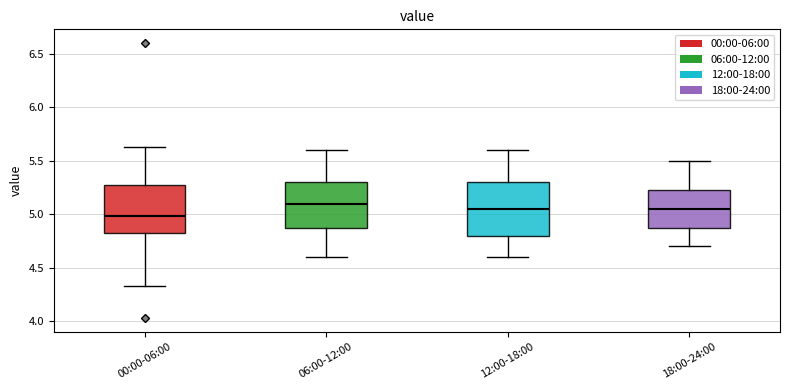

Reading left to right, transcribe this box plot: for each box, give where its median line is, the range the box spans, and where its two whiskers end, as read against the y-axis. The values are not printed on the chart, so give them approximately, as read against the axis.

00:00-06:00: median 5.00, box 4.80 to 5.30, whiskers 4.35 to 5.65
06:00-12:00: median 5.10, box 4.90 to 5.30, whiskers 4.60 to 5.60
12:00-18:00: median 5.05, box 4.80 to 5.30, whiskers 4.60 to 5.60
18:00-24:00: median 5.05, box 4.90 to 5.25, whiskers 4.70 to 5.50